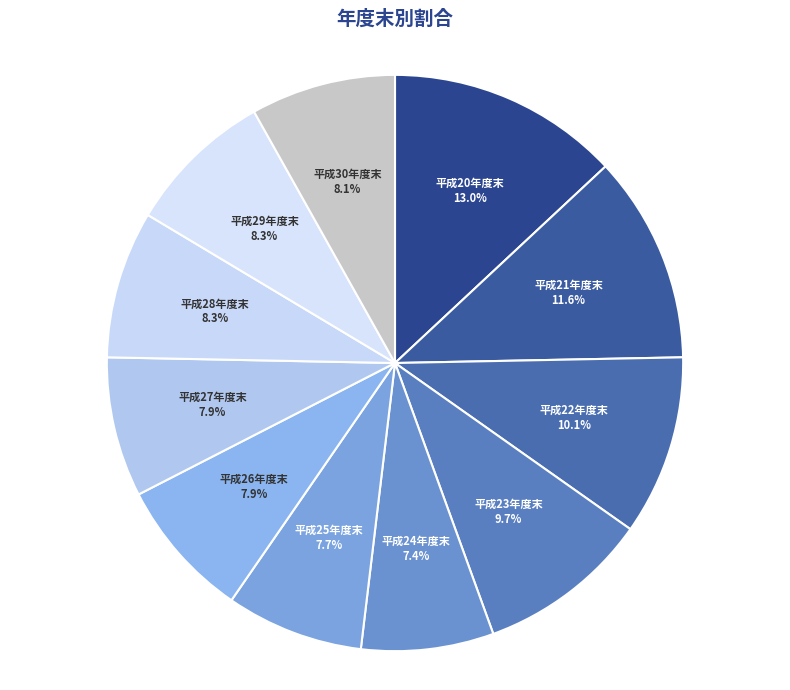

How many segments does this pie chart have?

11